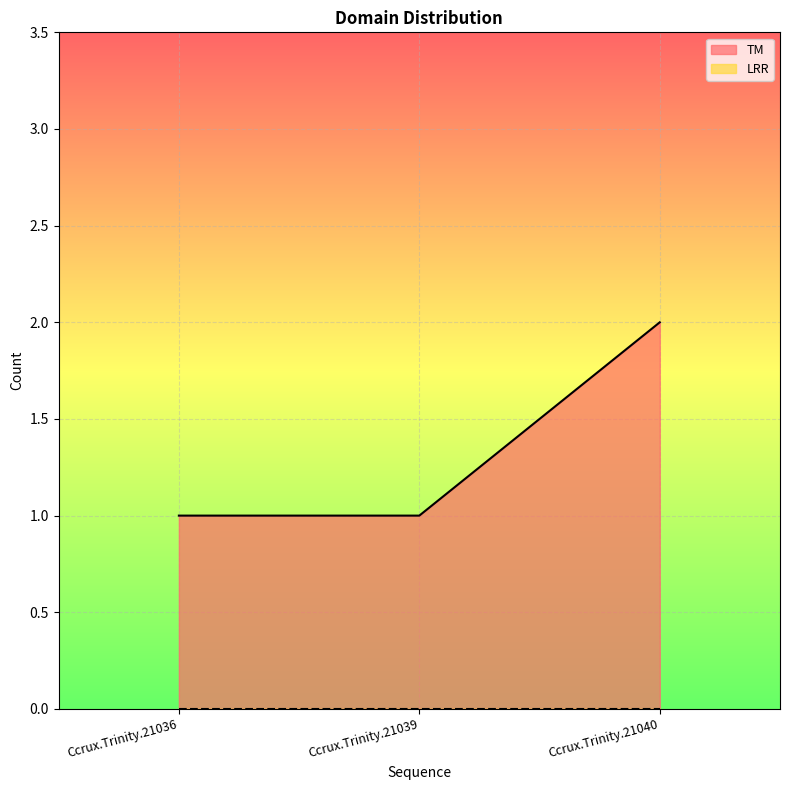

Count the values in the range 1 to 2.

3